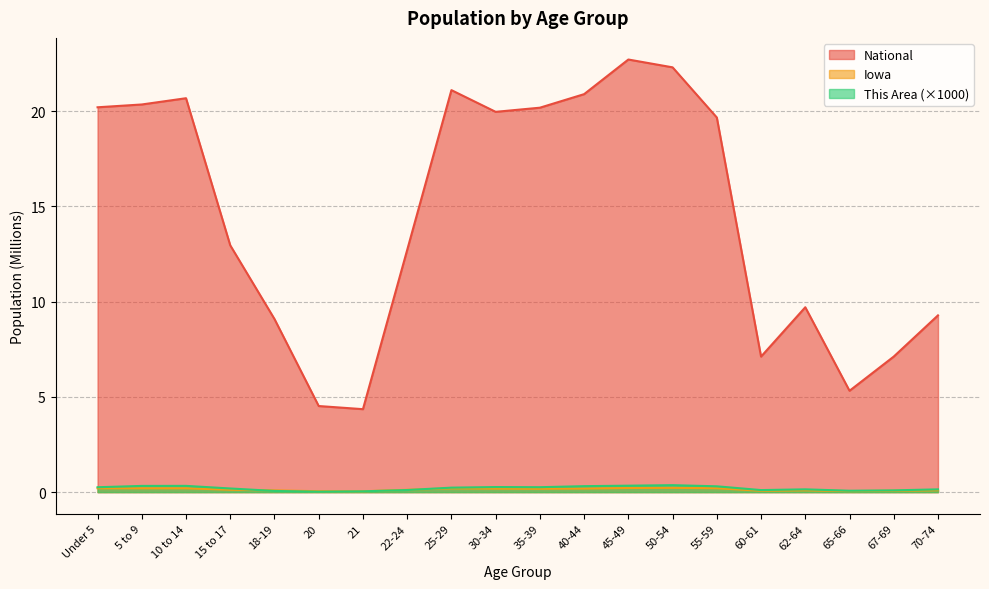

What position from the right is 21?

14